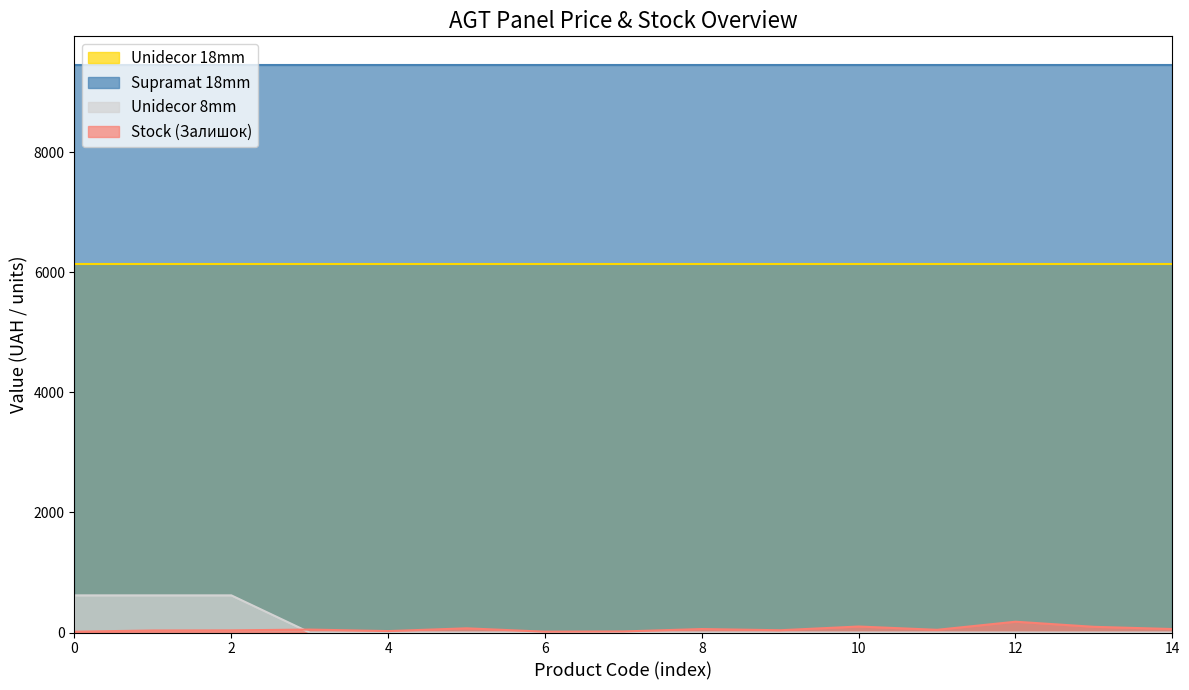

Which category has the highest value in the Stock (Залишок) series?

12